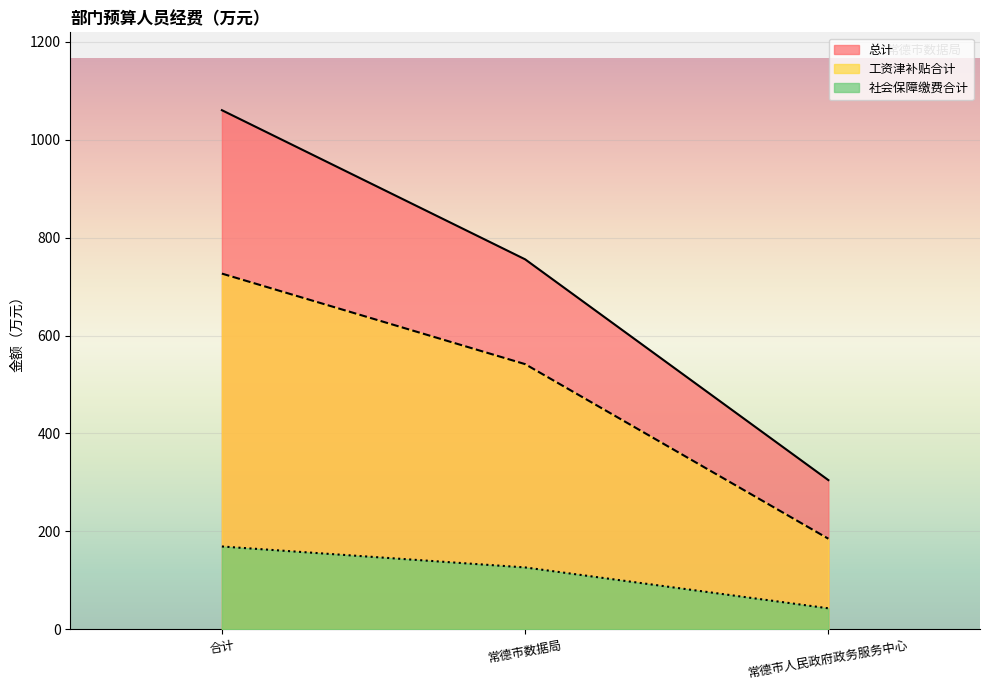

What are all the series names shown in the legend?

总计, 工资津补贴合计, 社会保障缴费合计